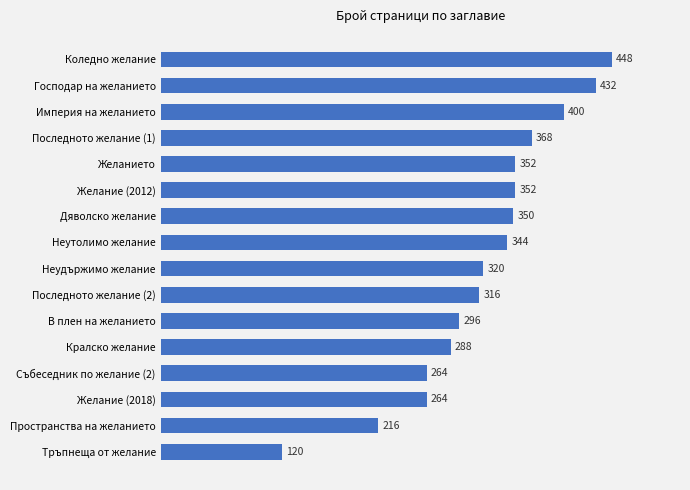

What is the ratio of the value at Неутолимо желание to the value at Тръпнеща от желание?

2.9